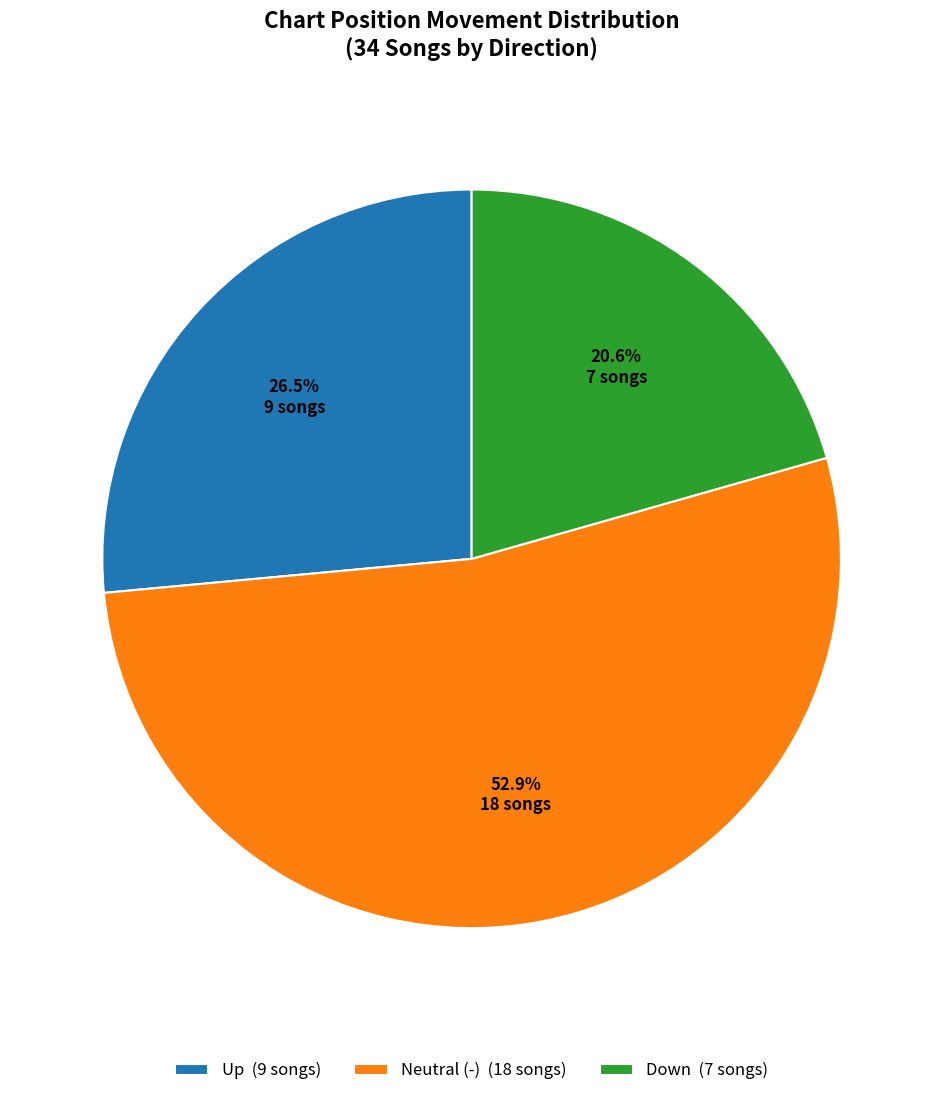

Does any single category account for the majority?

Yes